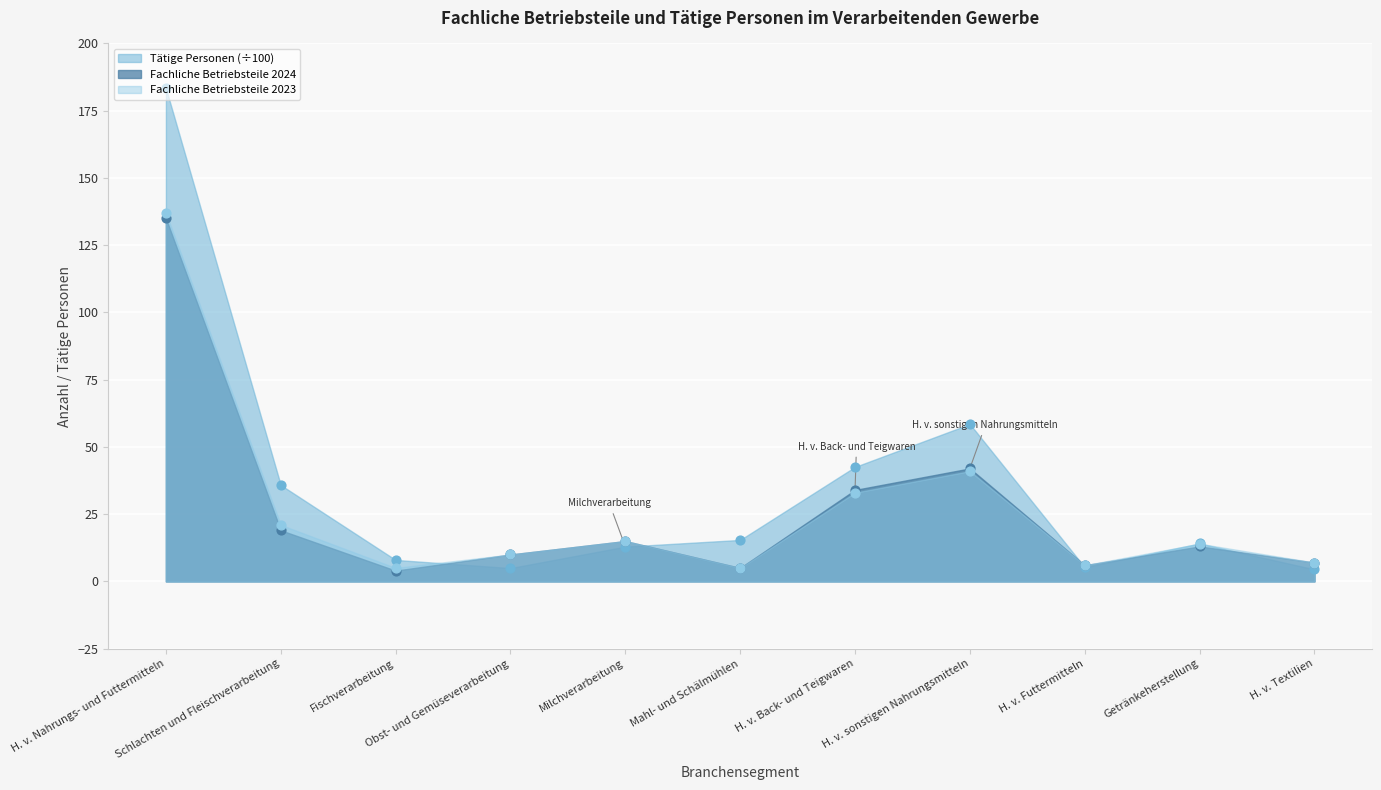

At which category is the sum across all series the highest?

H. v. Nahrungs- und Futtermitteln